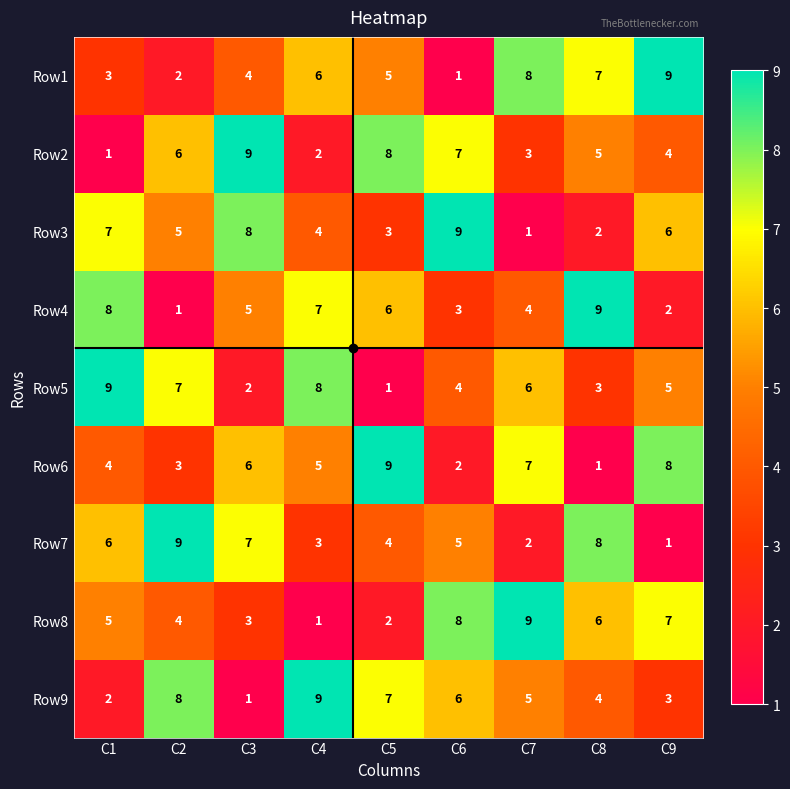

At C3, list the series in order from smallest to largest.

Row9, Row5, Row8, Row1, Row4, Row6, Row7, Row3, Row2